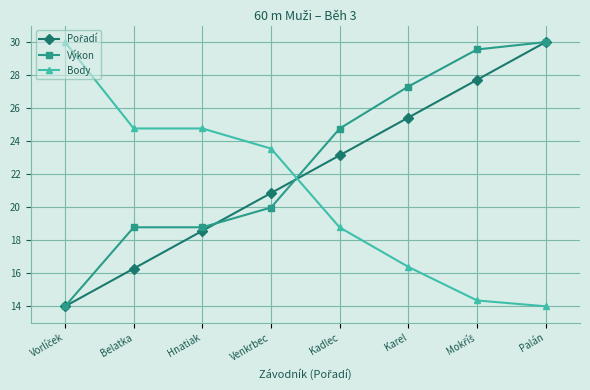

True or false: Body and Výkon intersect in this chart.

True